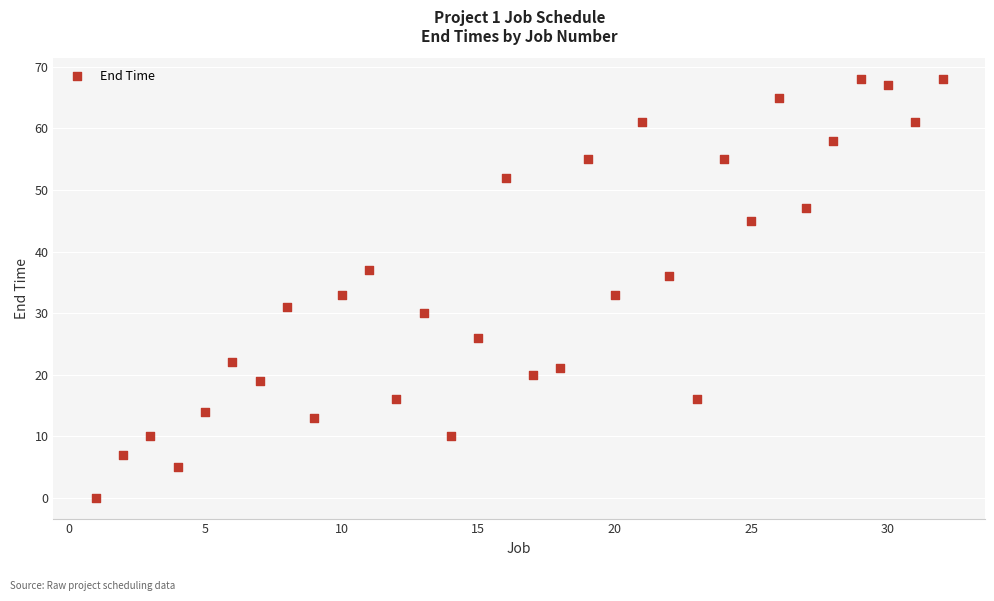

What is the range of Y values (max minus min)?

68